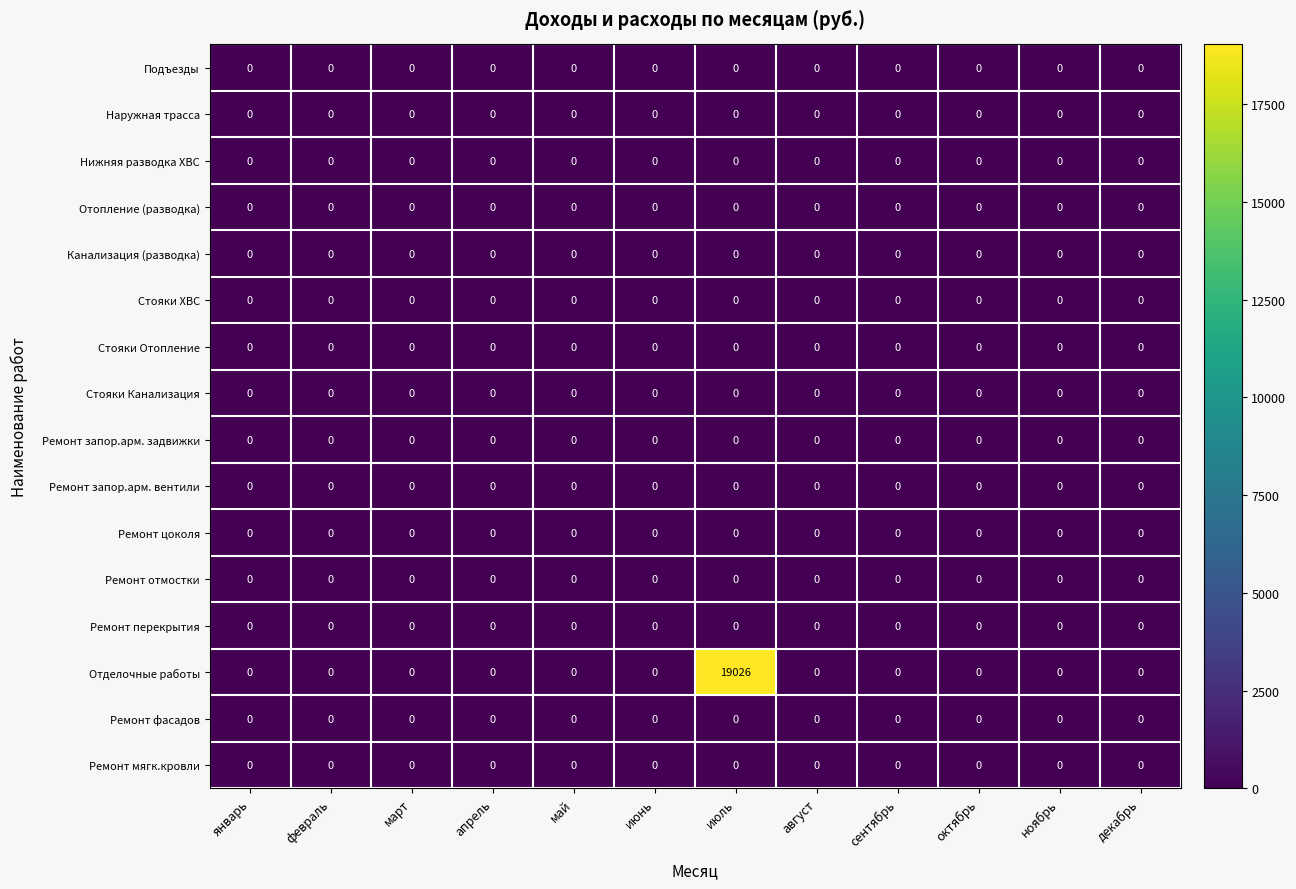

How many series are shown in this chart?

16